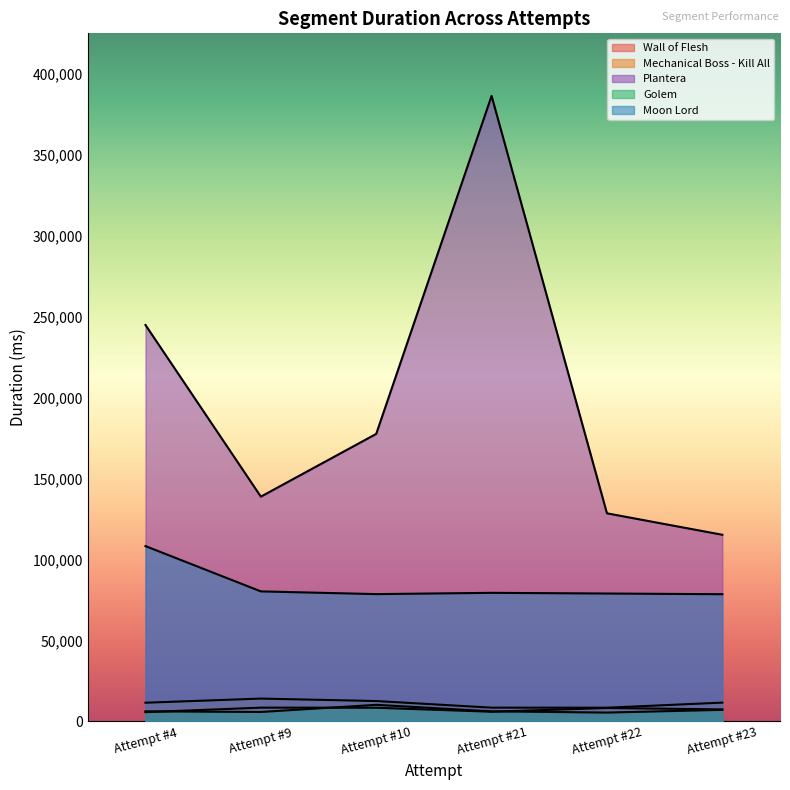

Between Attempt #22 and Attempt #21, which is larger?

Attempt #22